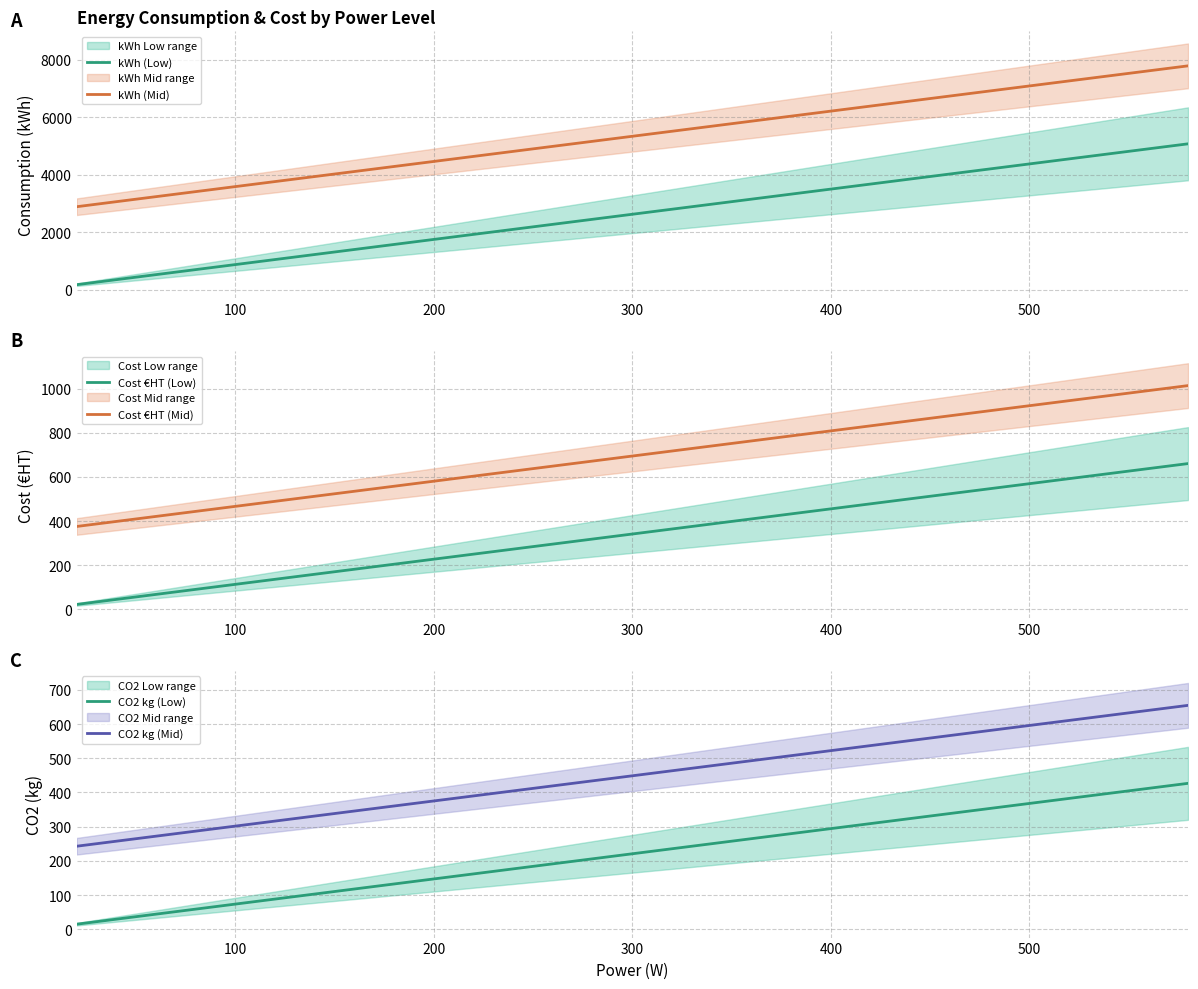

True or false: Cost €HT (Mid) and Cost €HT (Low) cross at least once.

False